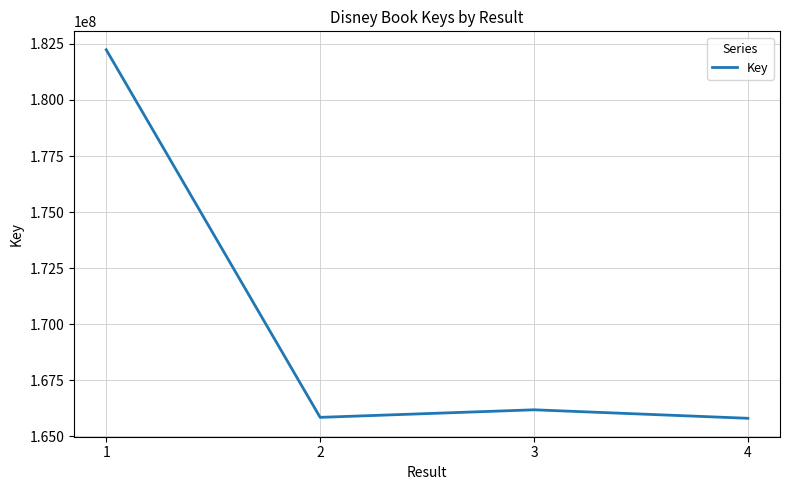

At which label is the value closest to 174023576?

3